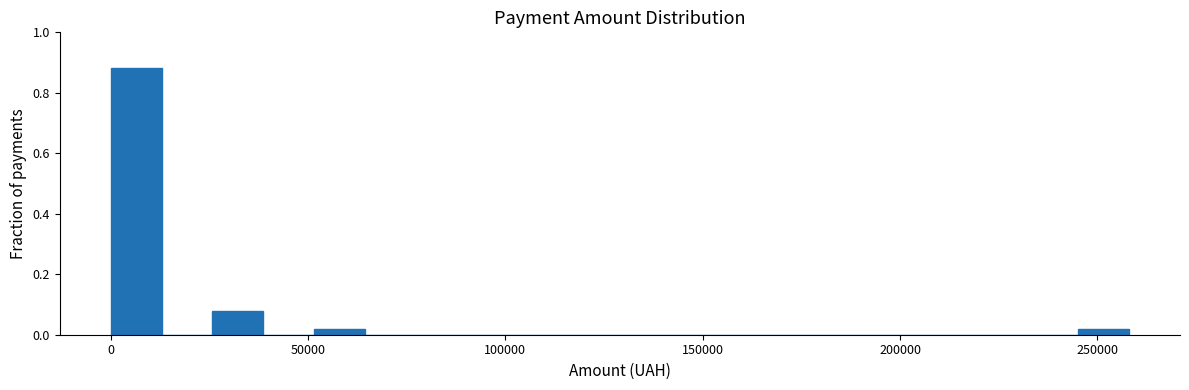

Read against the x-axis, roughly where is the centre of the tallest bar?

5000